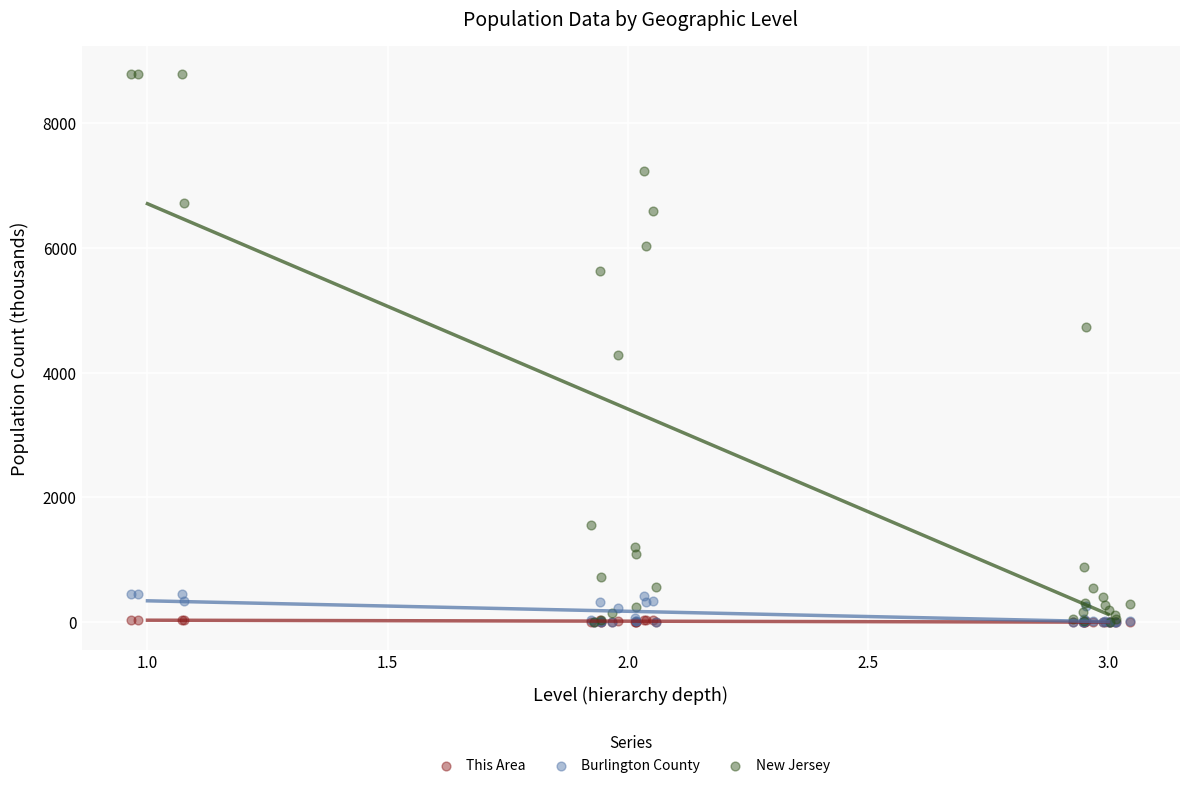

Across all series, what Y value is closest to 4395?

4279.6